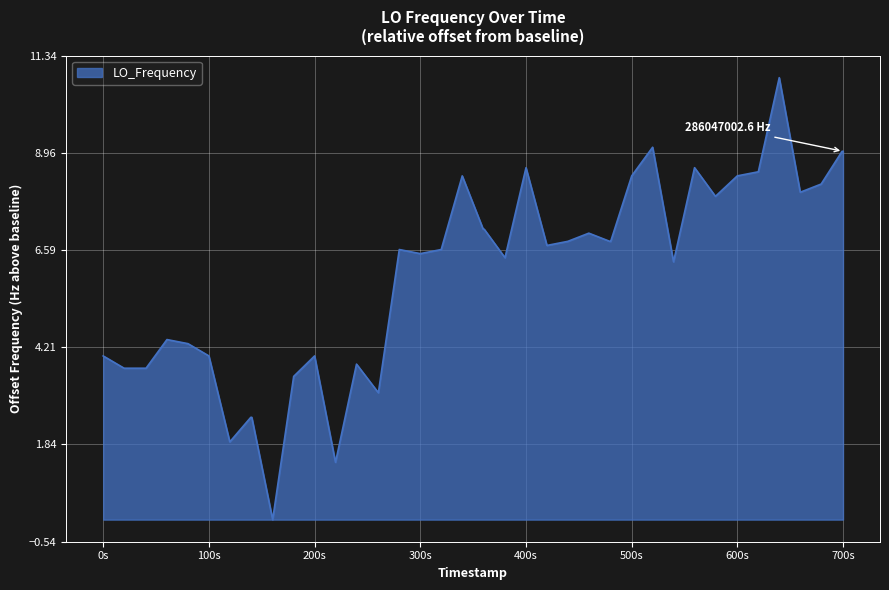

What is the difference between the second highest and minimum values?

9.1